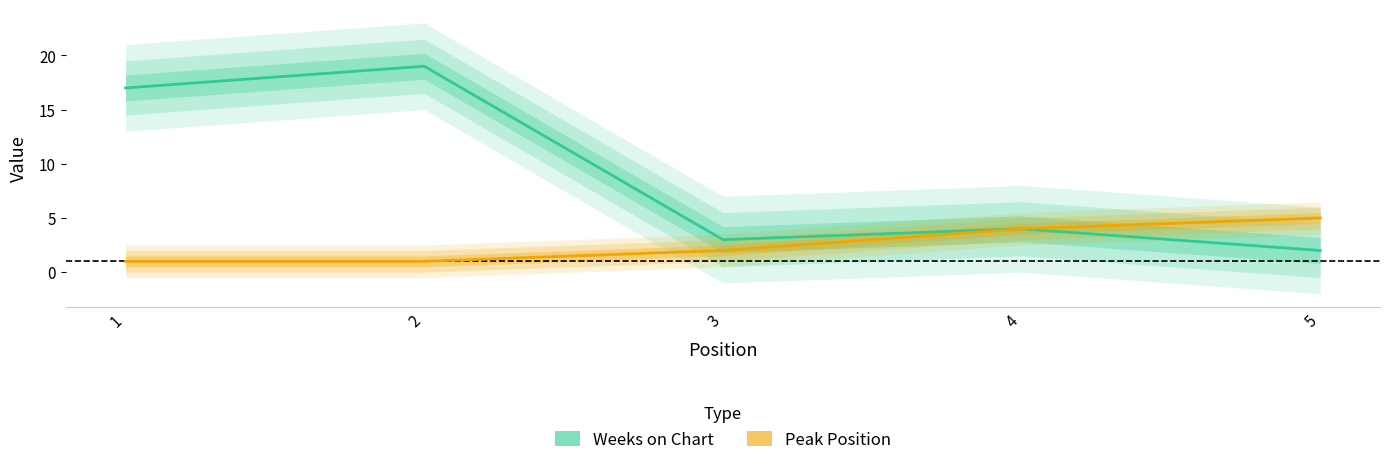

Reading left to right, extract all data points from this chart.

Weeks on Chart: 1=17	2=19	3=3	4=4	5=2
Peak Position: 1=1	2=1	3=2	4=4	5=5